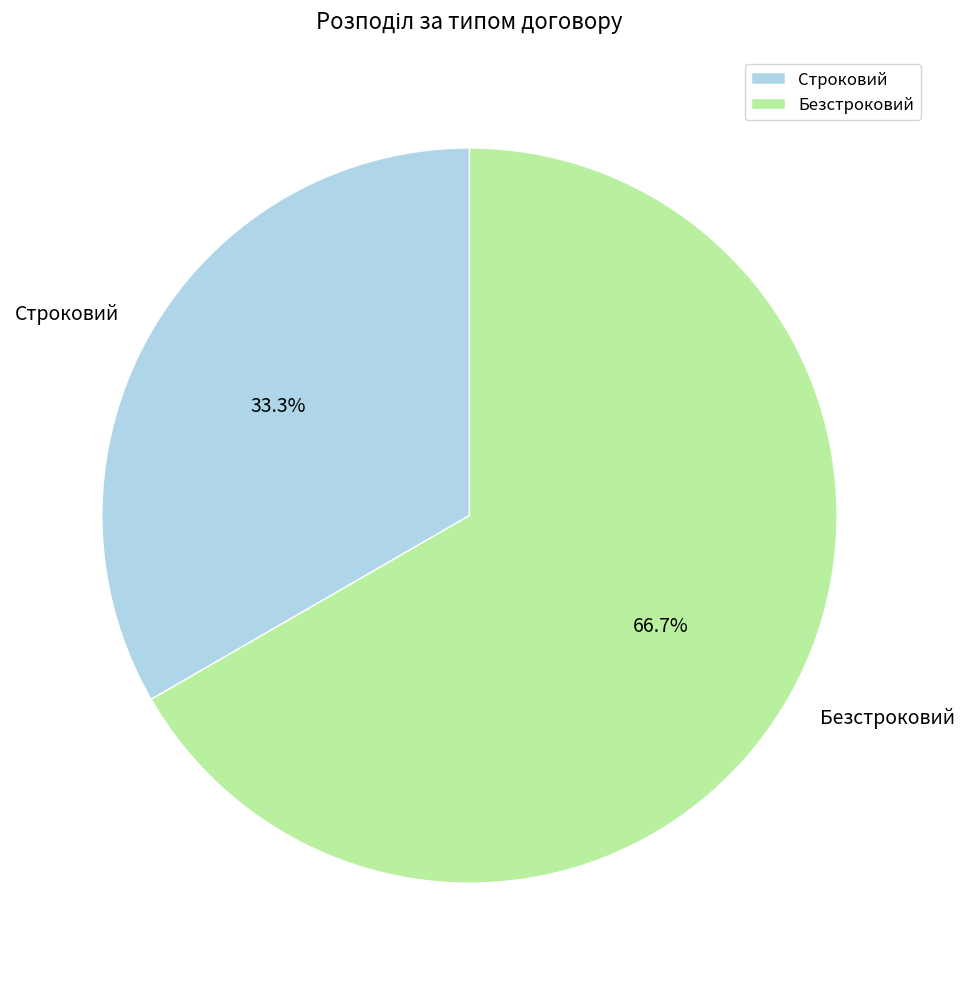

To the nearest percent, what is the combined percentage of Строковий and Безстроковий?

100%